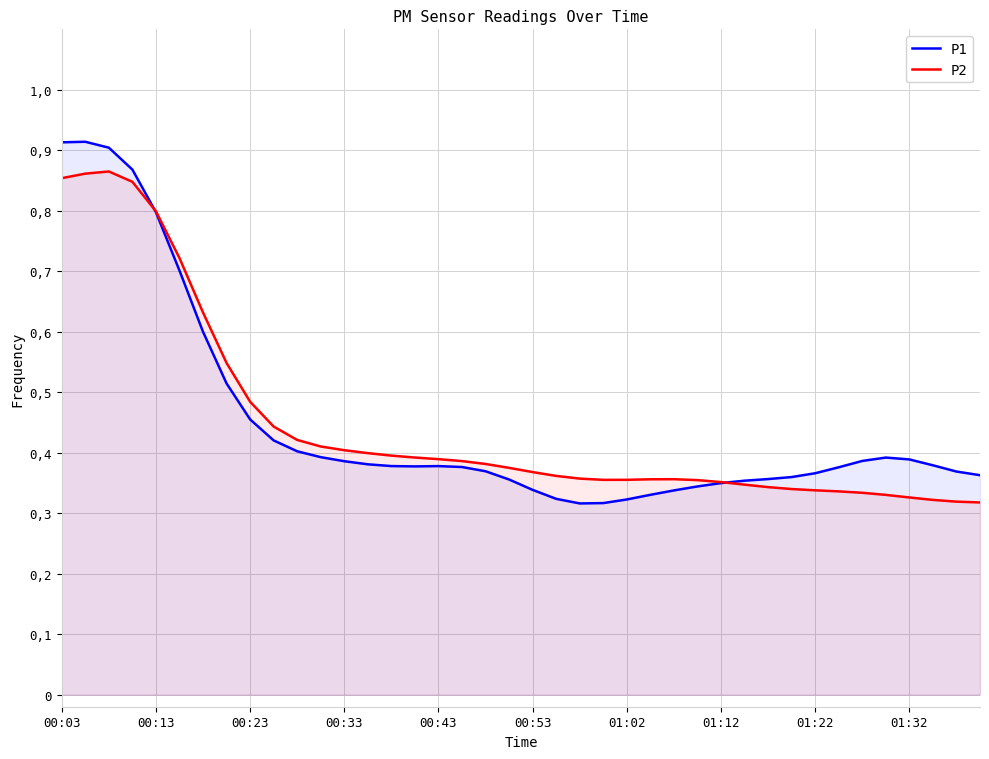

Which series has the widest spread of values?

P1